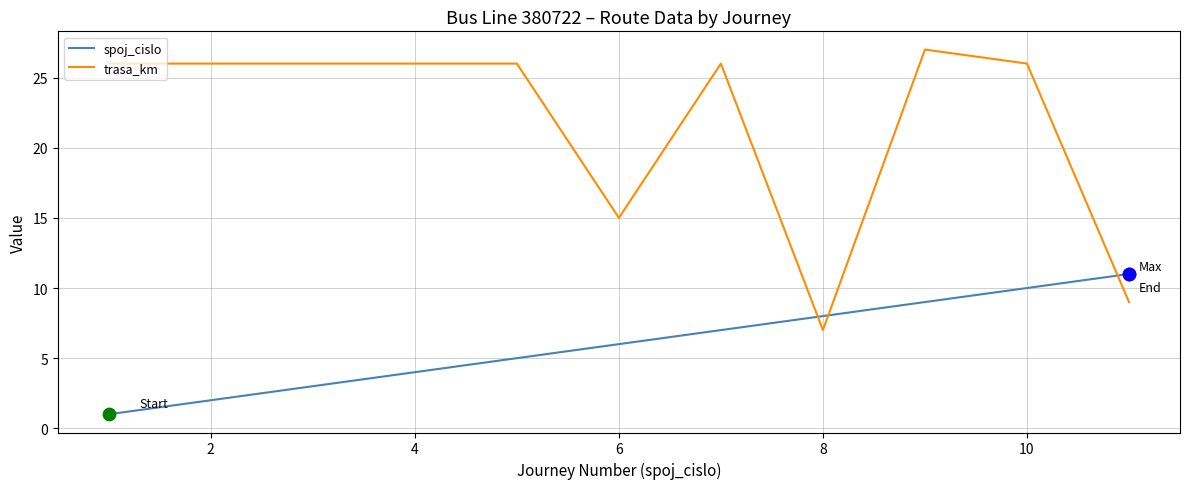

Which series has the largest total across all categories?

trasa_km